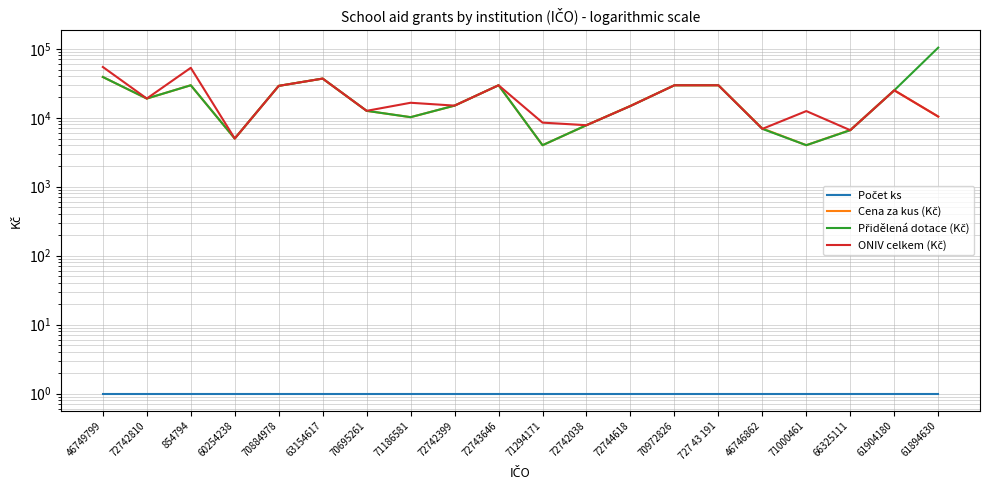

Which label corresponds to the smallest value in the chart?

46749799